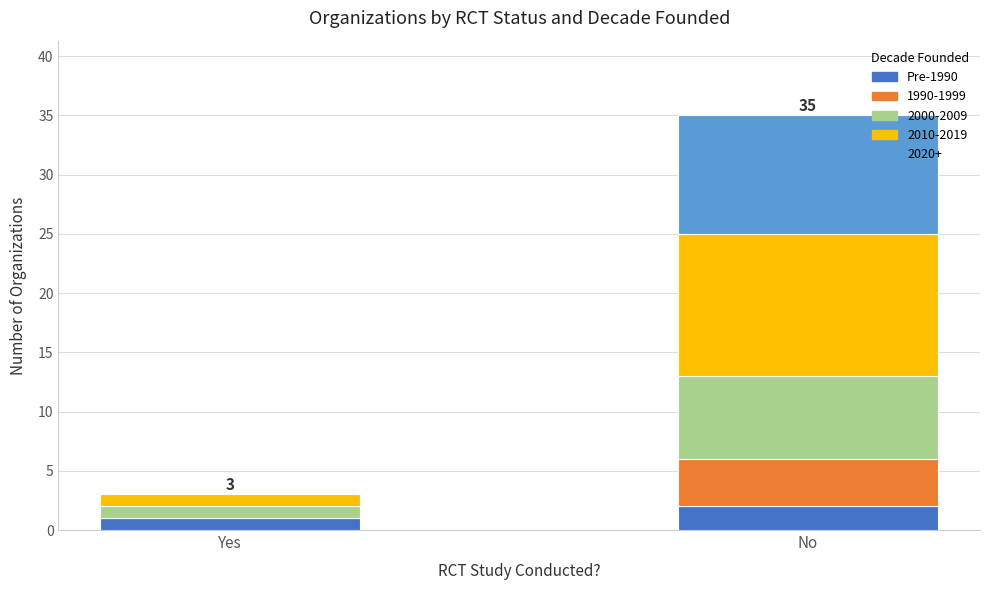

At which label does Pre-1990 reach its peak?

No